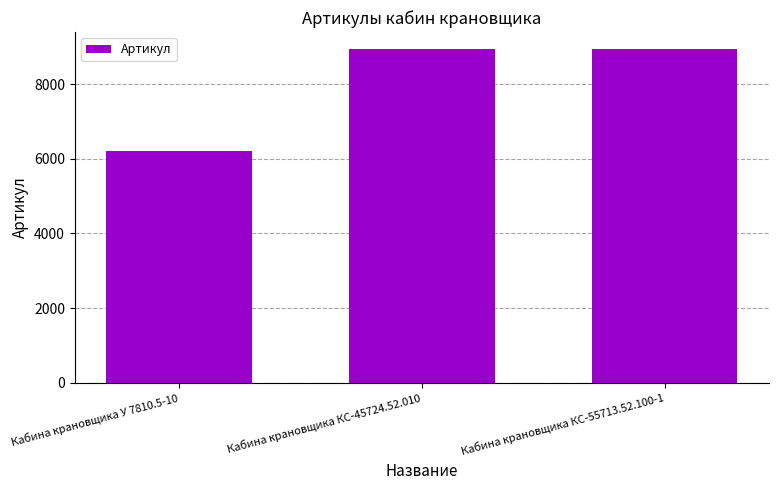

What is the smallest value displayed?

6196